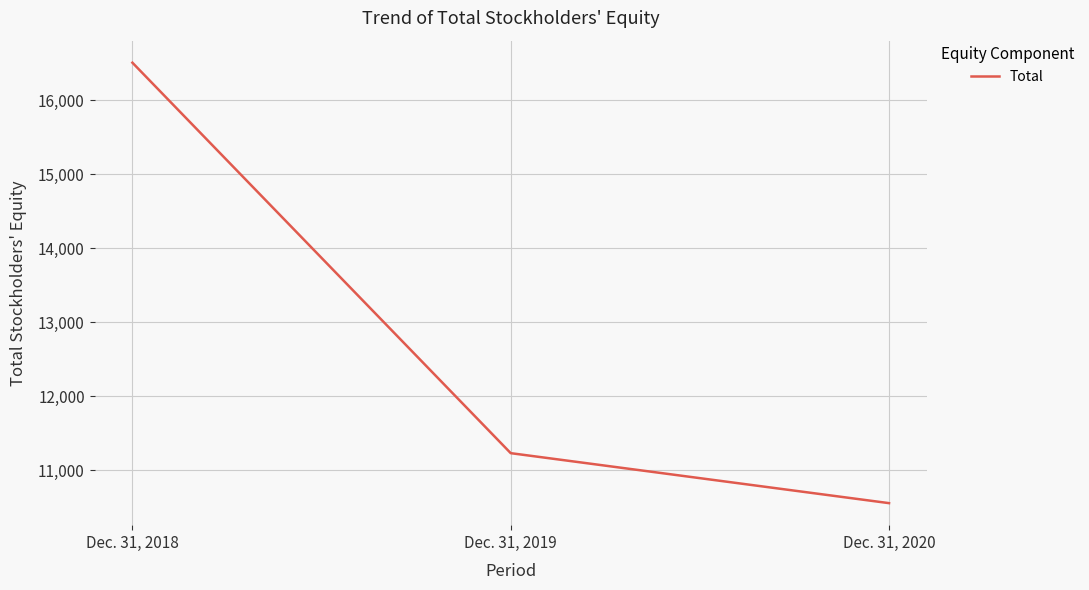

True or false: the data shows 15529 at Dec. 31, 2020.

False